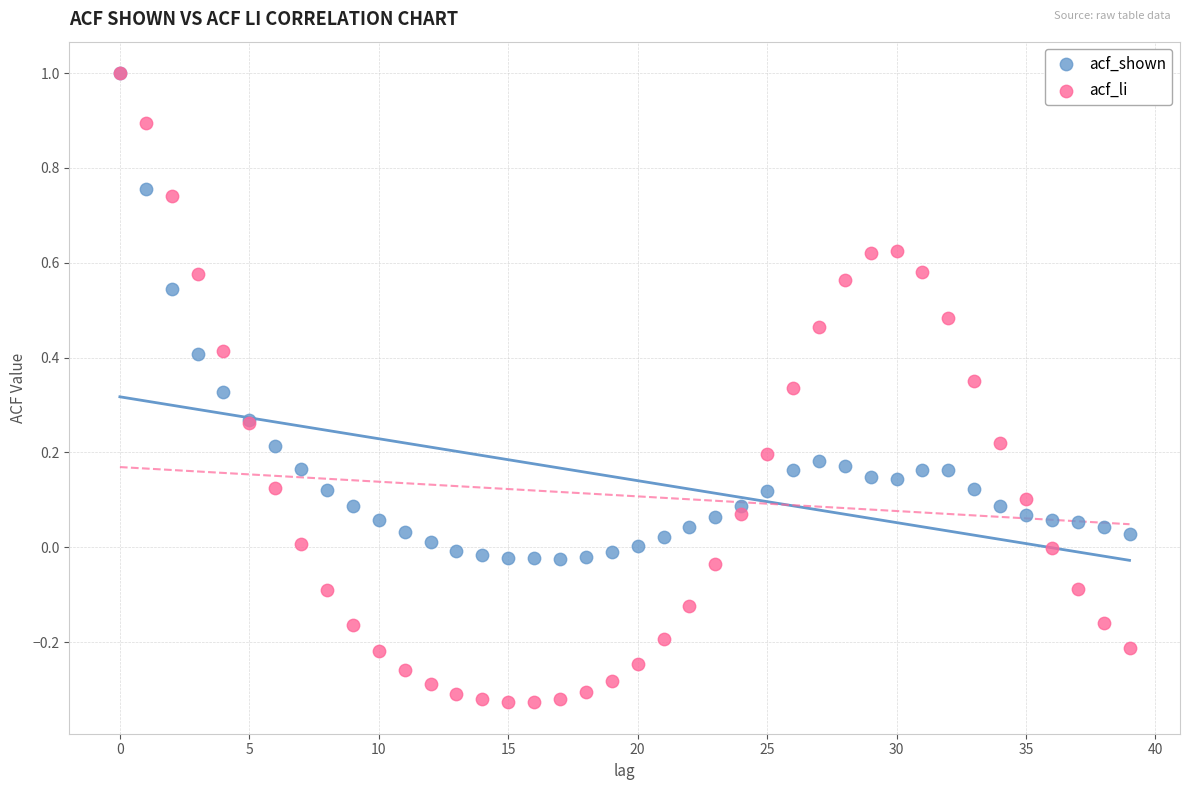

Which series has the widest spread of Y values?

acf_li